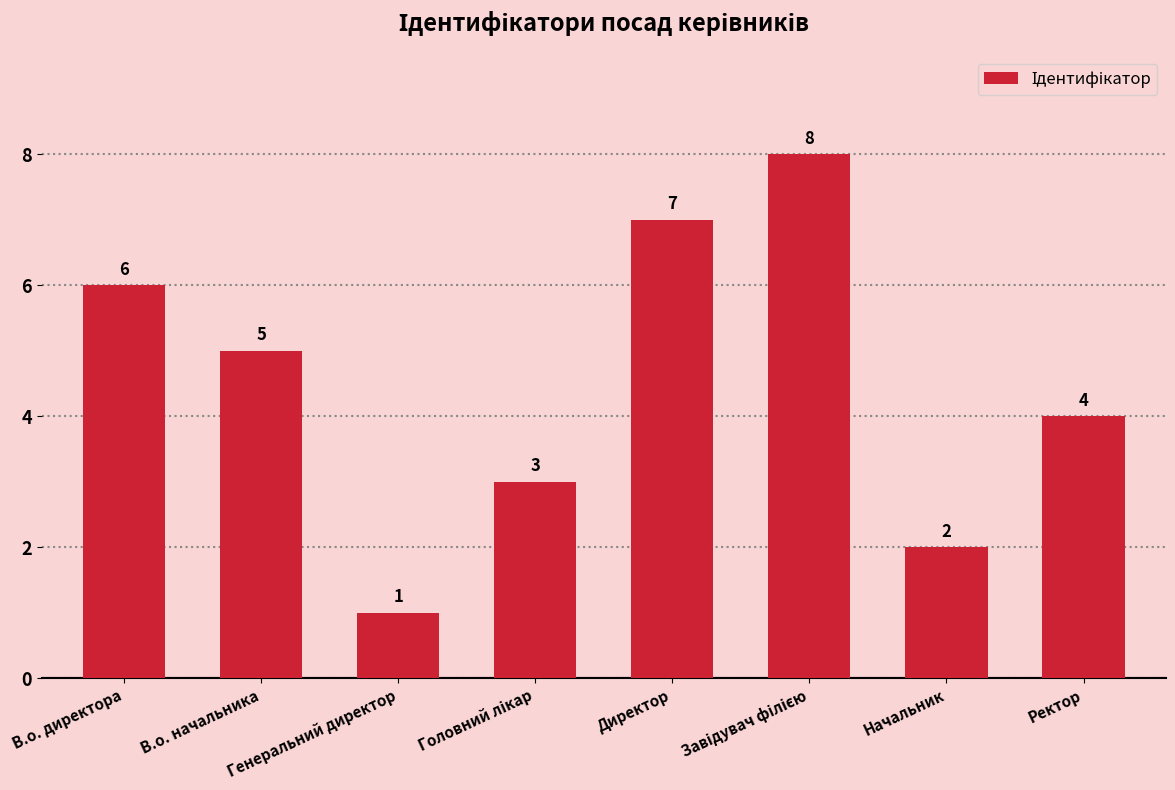

Which category has the lowest value across all series?

Генеральний директор